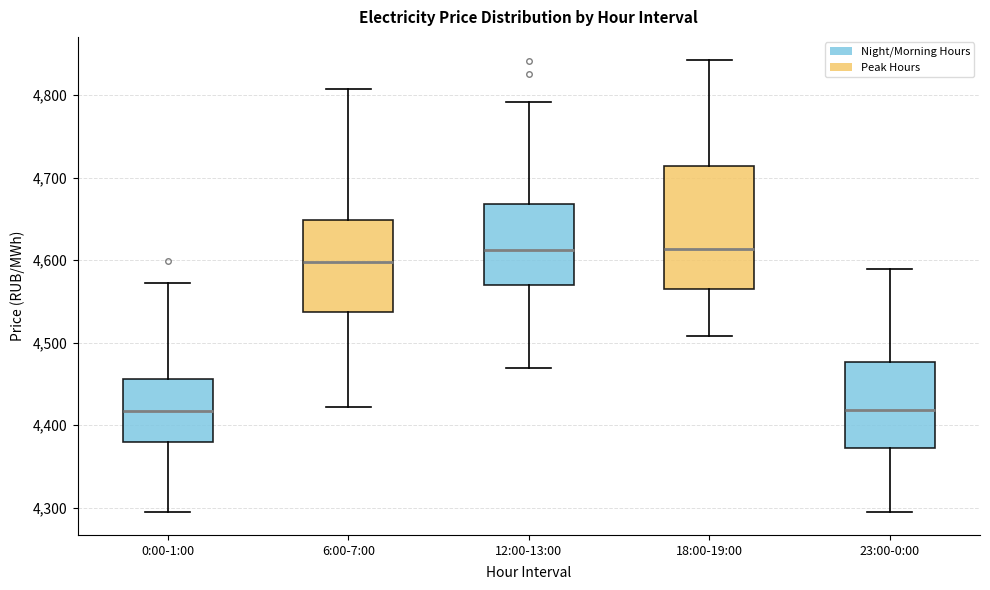

Reading left to right, read every box against the y-axis: the position of its median line, the range the box covers, and the ends of its whiskers. The values are not printed on the chart, so give them approximately, as read against the axis.

0:00-1:00: median 4420, box 4380 to 4460, whiskers 4290 to 4570
6:00-7:00: median 4600, box 4540 to 4650, whiskers 4420 to 4810
12:00-13:00: median 4610, box 4570 to 4670, whiskers 4470 to 4790
18:00-19:00: median 4610, box 4560 to 4710, whiskers 4510 to 4840
23:00-0:00: median 4420, box 4370 to 4480, whiskers 4290 to 4590